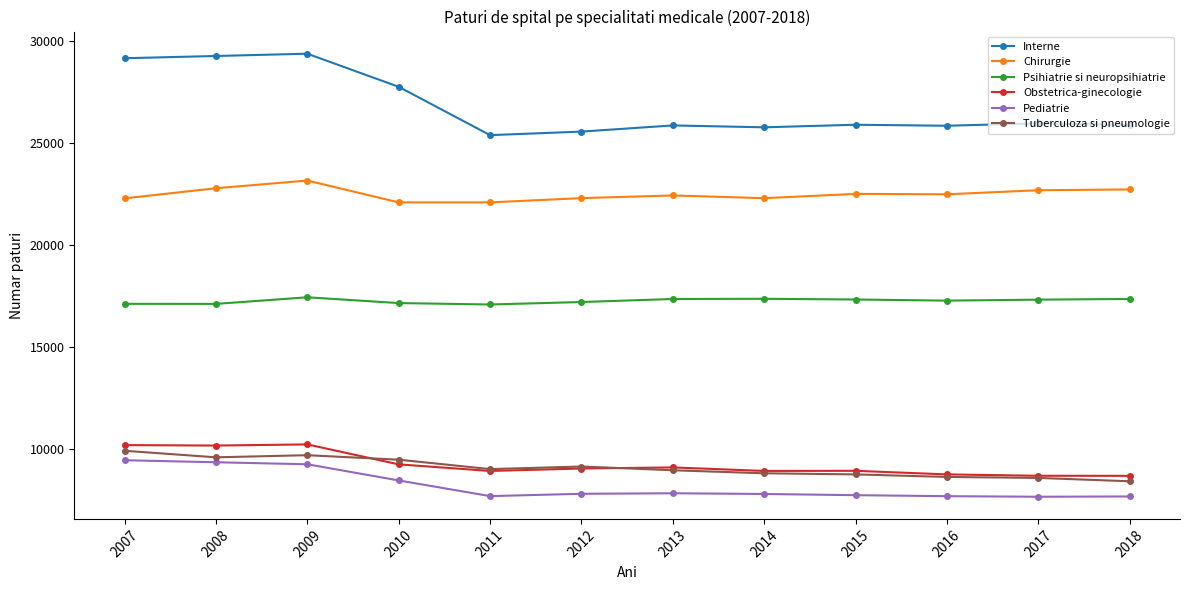

What is the total value across all series at 2018?

90629